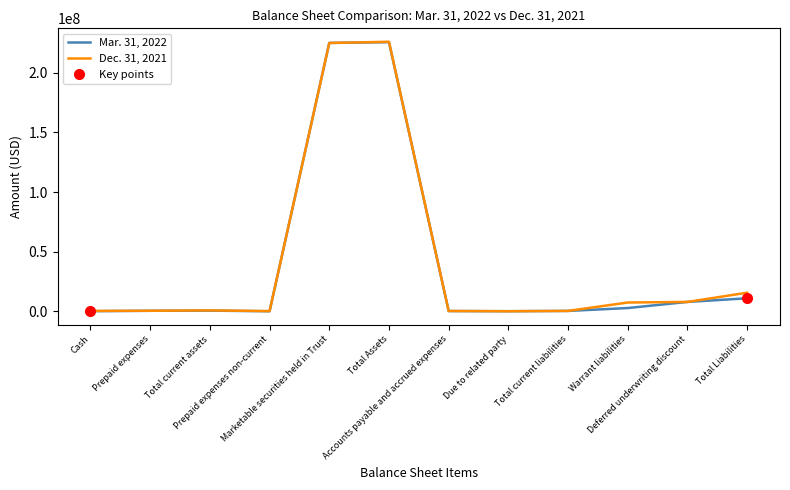

What is the total value across all series at Due to related party?

173870